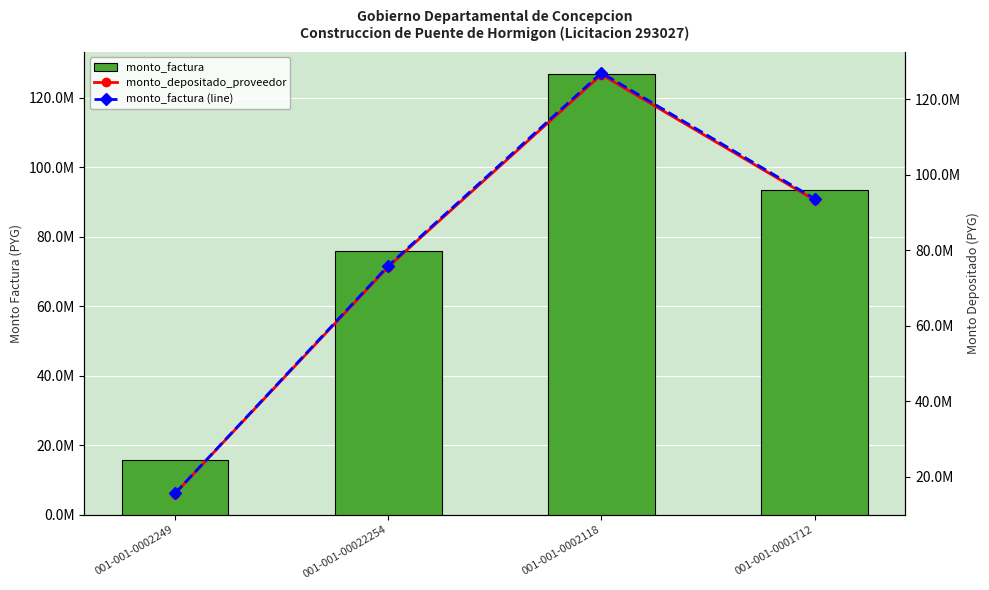

True or false: monto_factura has a value of 15601000 at 001-001-0002249.

True